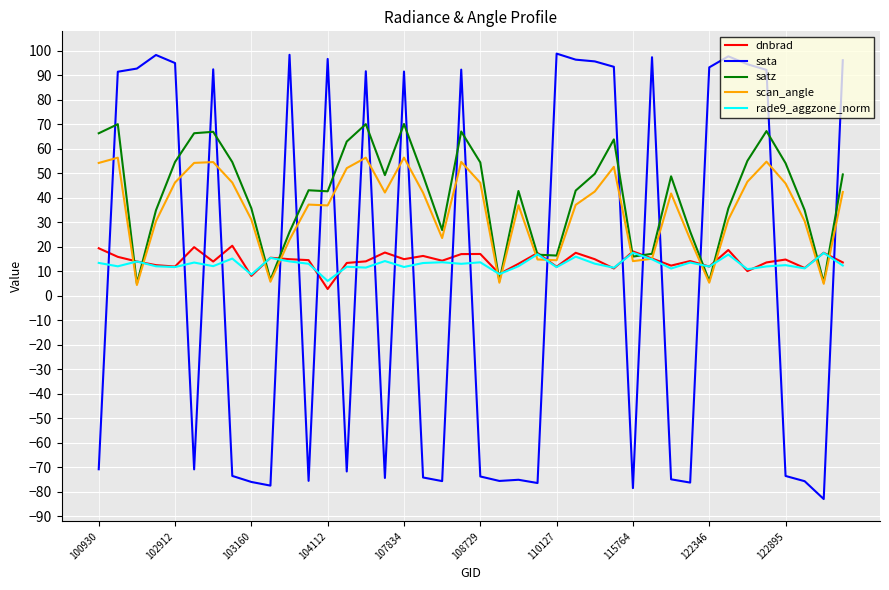

What is the lowest value of the sata series?

-83.0